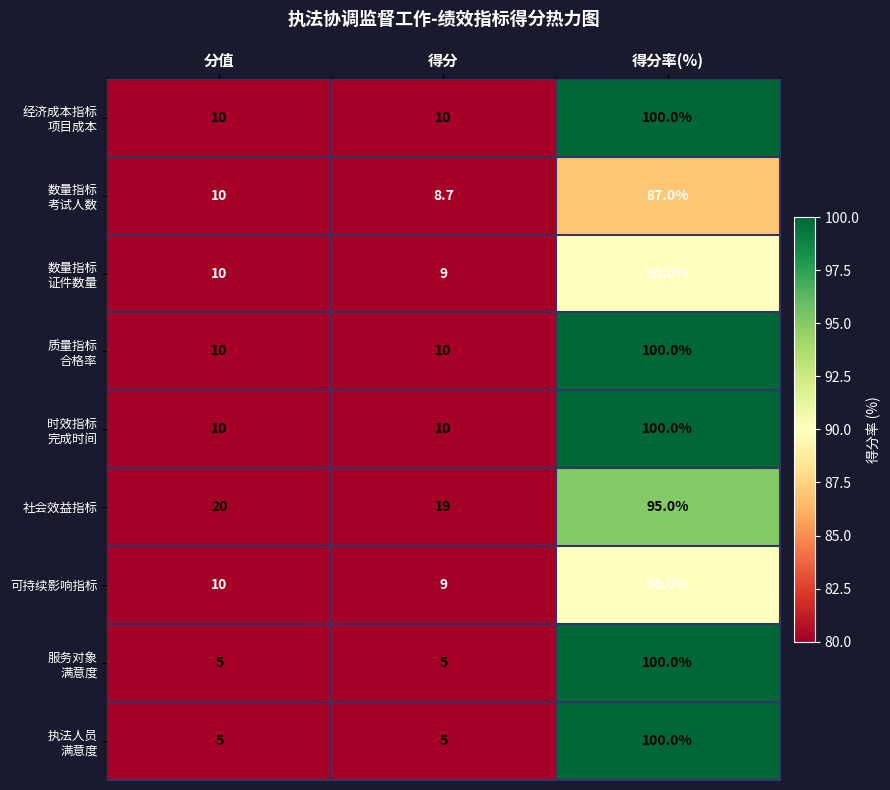

What is the sum of all 社会效益指标 values?

134.0